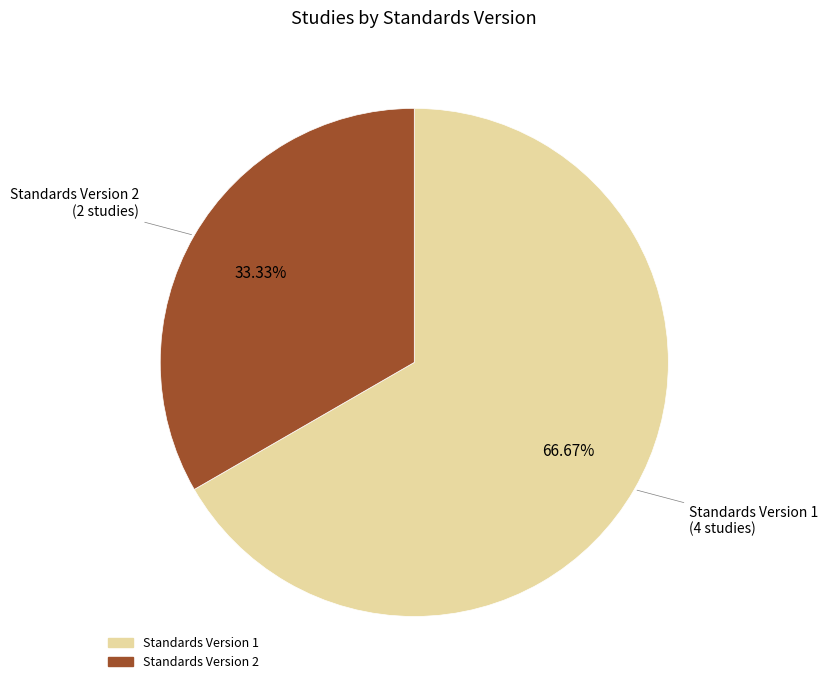

Is there a majority slice in this chart?

Yes